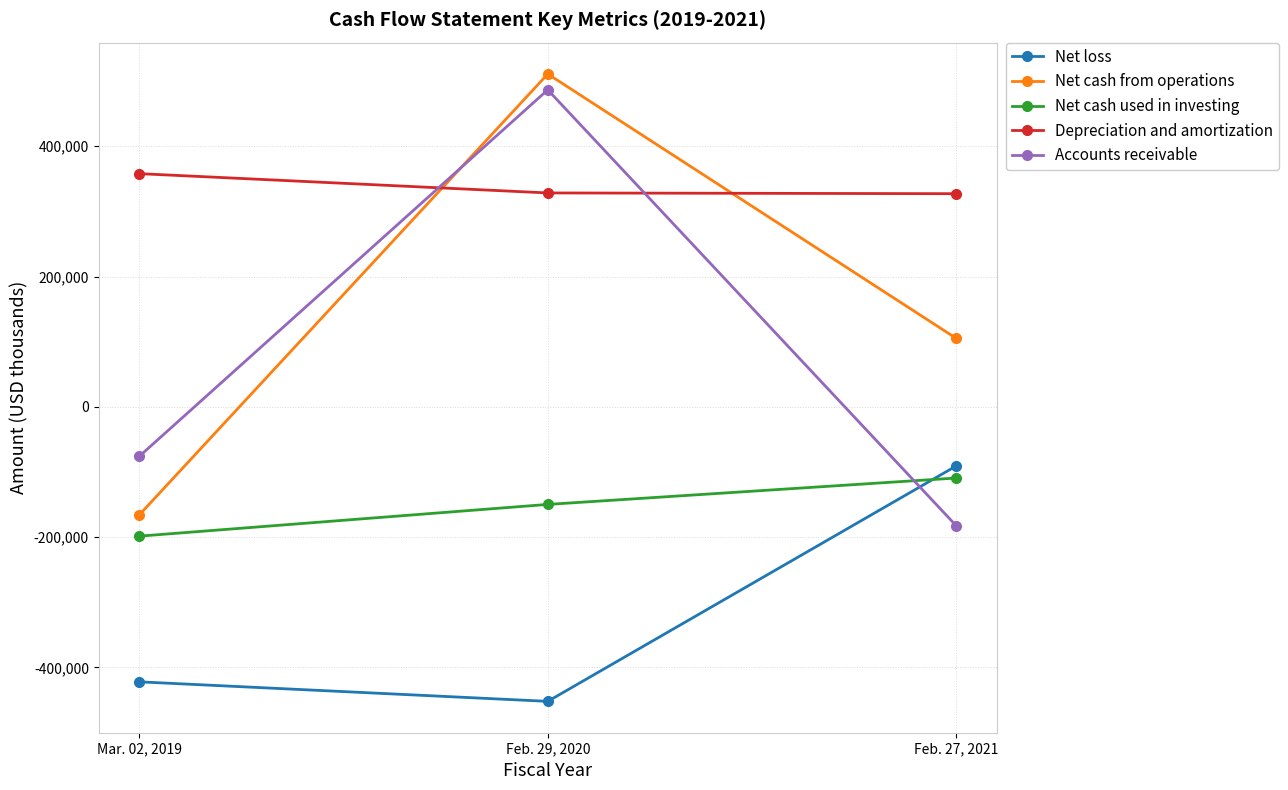

How many data points in Net cash from operations are less than 105179?

1